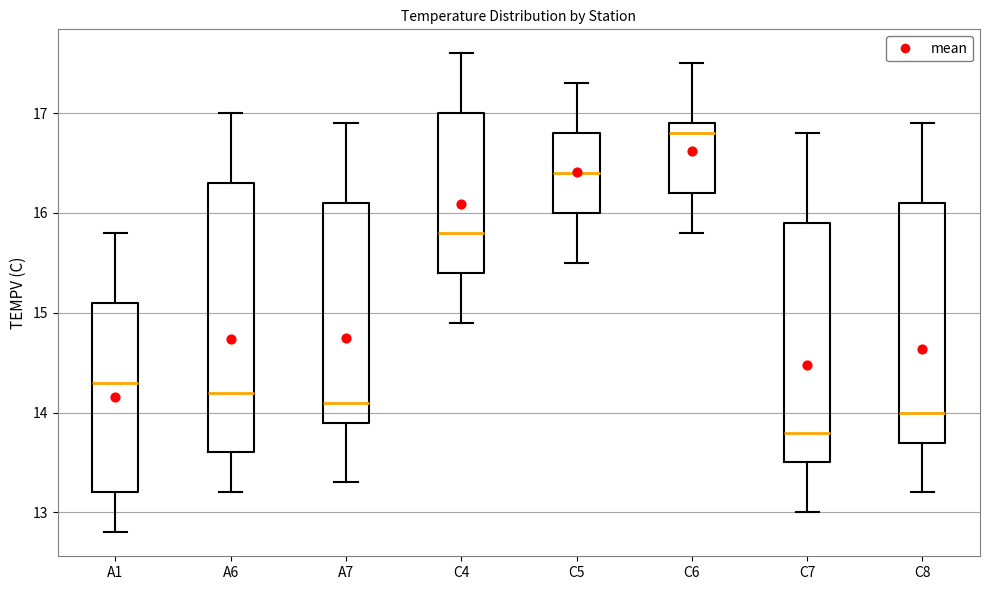

Reading left to right, transcribe this box plot: for each box, give where its median line is, the range the box spans, and where its two whiskers end, as read against the y-axis. The values are not printed on the chart, so give them approximately, as read against the axis.

A1: median 14.3, box 13.2 to 15.1, whiskers 12.8 to 15.8
A6: median 14.2, box 13.6 to 16.3, whiskers 13.2 to 17.0
A7: median 14.1, box 13.9 to 16.1, whiskers 13.3 to 16.9
C4: median 15.8, box 15.4 to 17.0, whiskers 14.9 to 17.6
C5: median 16.4, box 16.0 to 16.8, whiskers 15.5 to 17.3
C6: median 16.8, box 16.2 to 16.9, whiskers 15.8 to 17.5
C7: median 13.8, box 13.5 to 15.9, whiskers 13.0 to 16.8
C8: median 14.0, box 13.7 to 16.1, whiskers 13.2 to 16.9